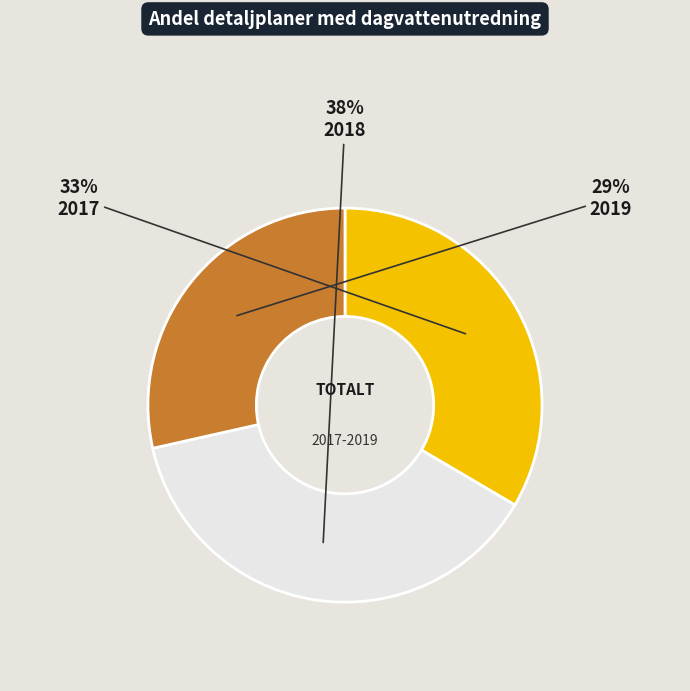

Is the sum of 2017 and 2018 greater than half?

Yes